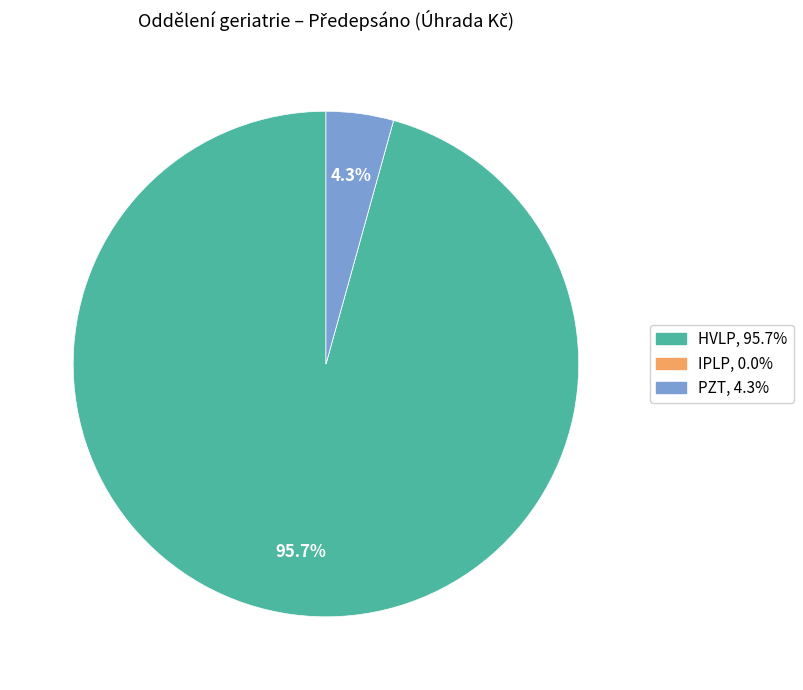

Between HVLP and PZT, which is larger?

HVLP